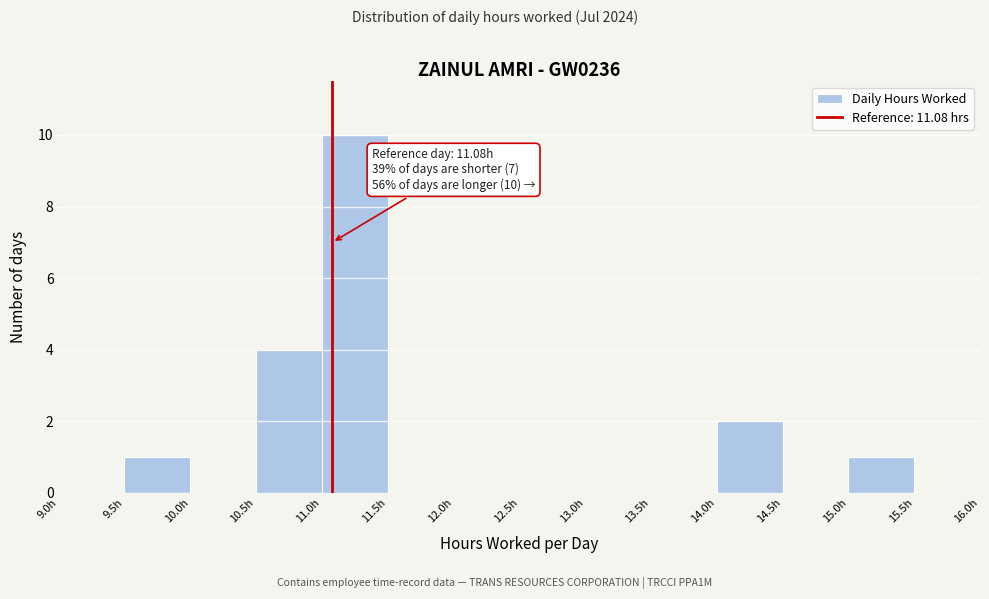

Which range on the x-axis has the tallest bar?

11.0 to 11.5